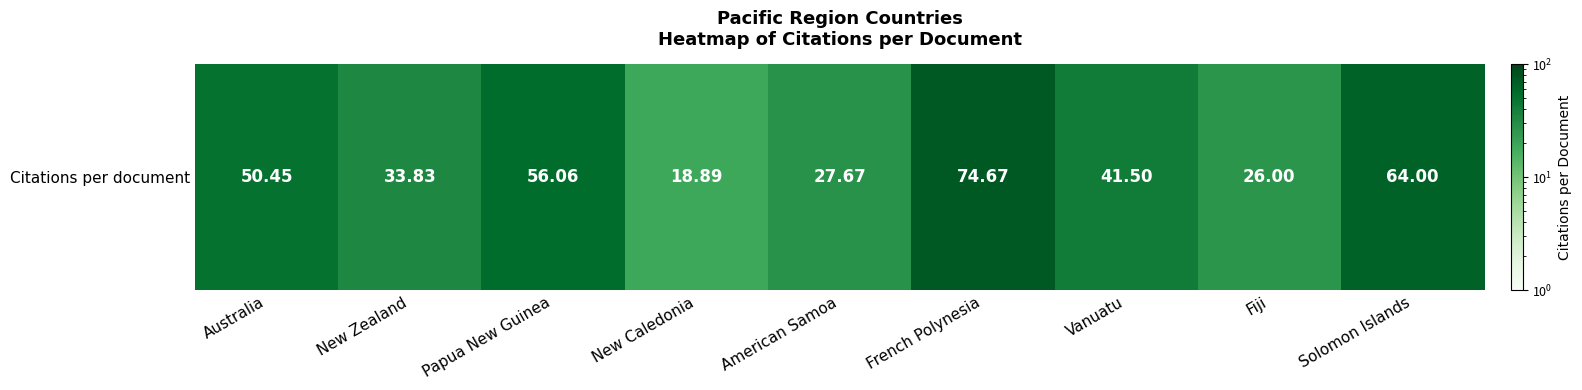

Reading right to left, extract all data points from this chart.

Solomon Islands=64.0	Fiji=26.0	Vanuatu=41.5	French Polynesia=74.7	American Samoa=27.7	New Caledonia=18.9	Papua New Guinea=56.1	New Zealand=33.8	Australia=50.5